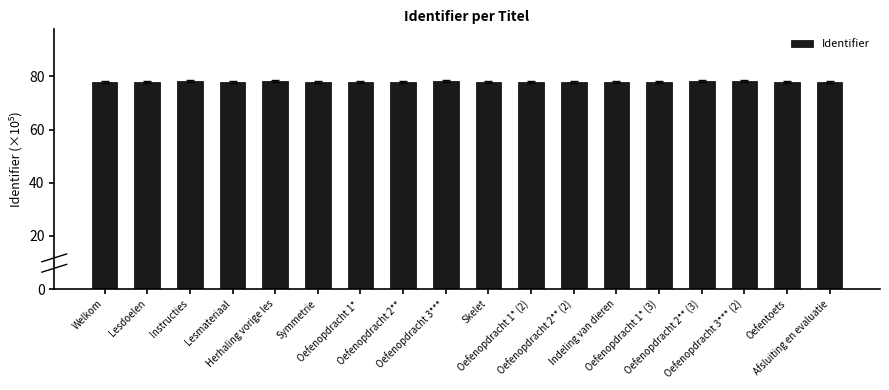

True or false: the data shows 77.9 at Afsluiting en evaluatie.

True